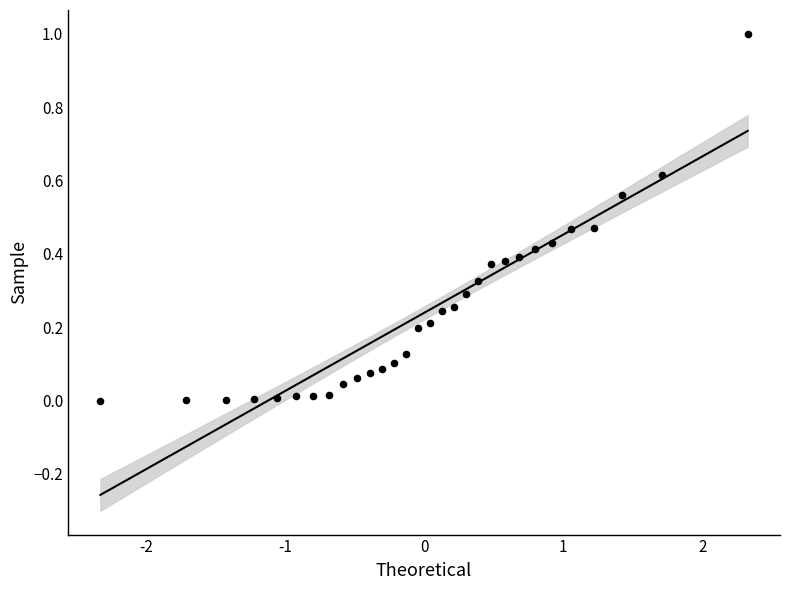

What is the range of Y values (max minus min)?

1.0